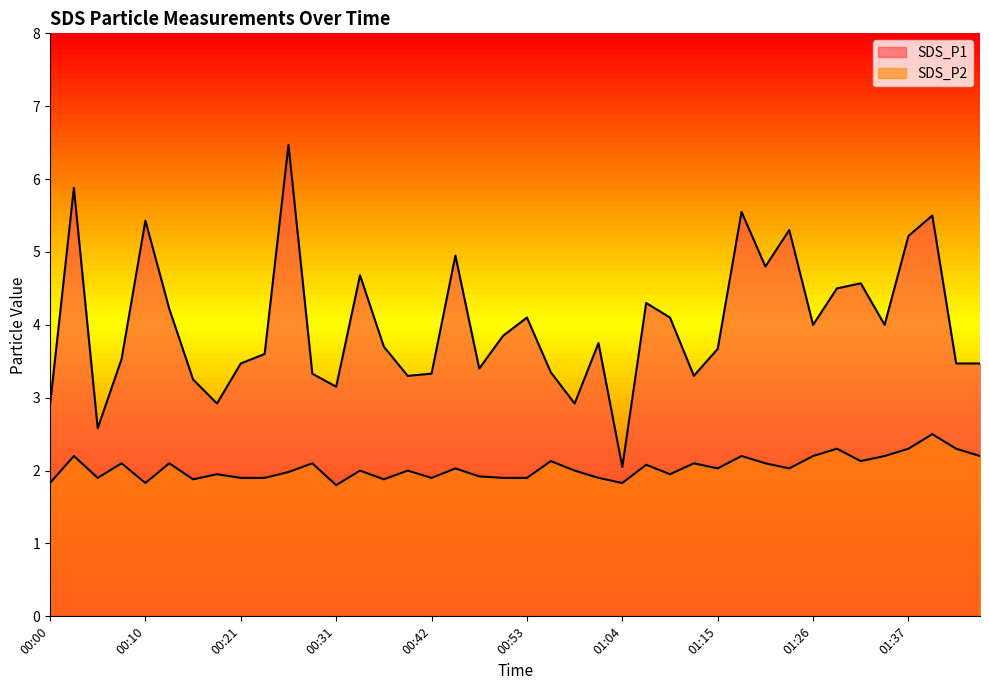

Where does the SDS_P2 series first go above 2?

00:03